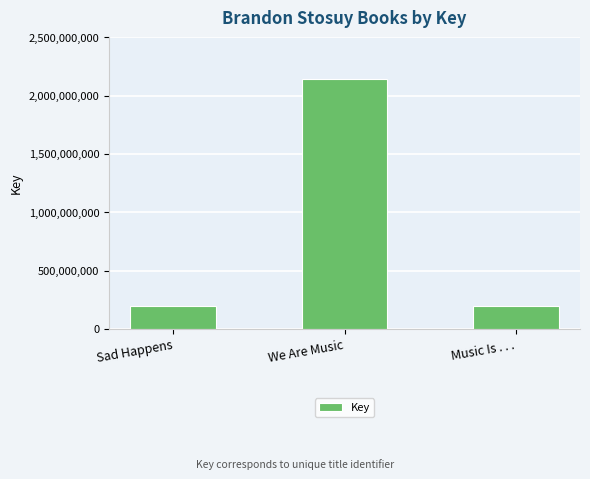

Are the bars horizontal?

No